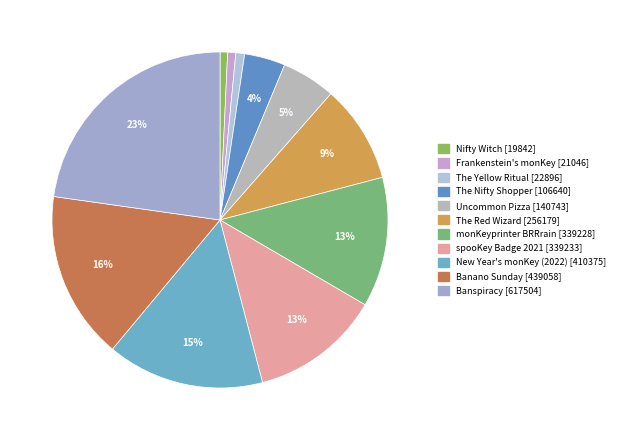

To the nearest percent, what portion does Frankenstein's monKey represent?

1%